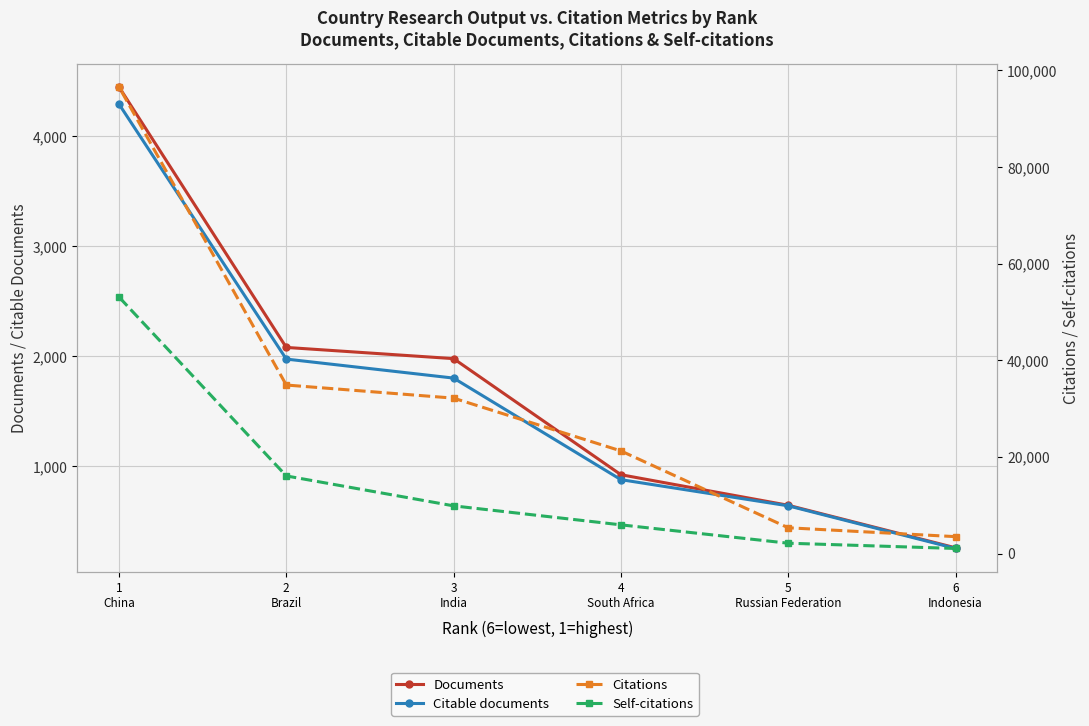

Which has a higher value, 3
India or 5
Russian Federation?

3
India